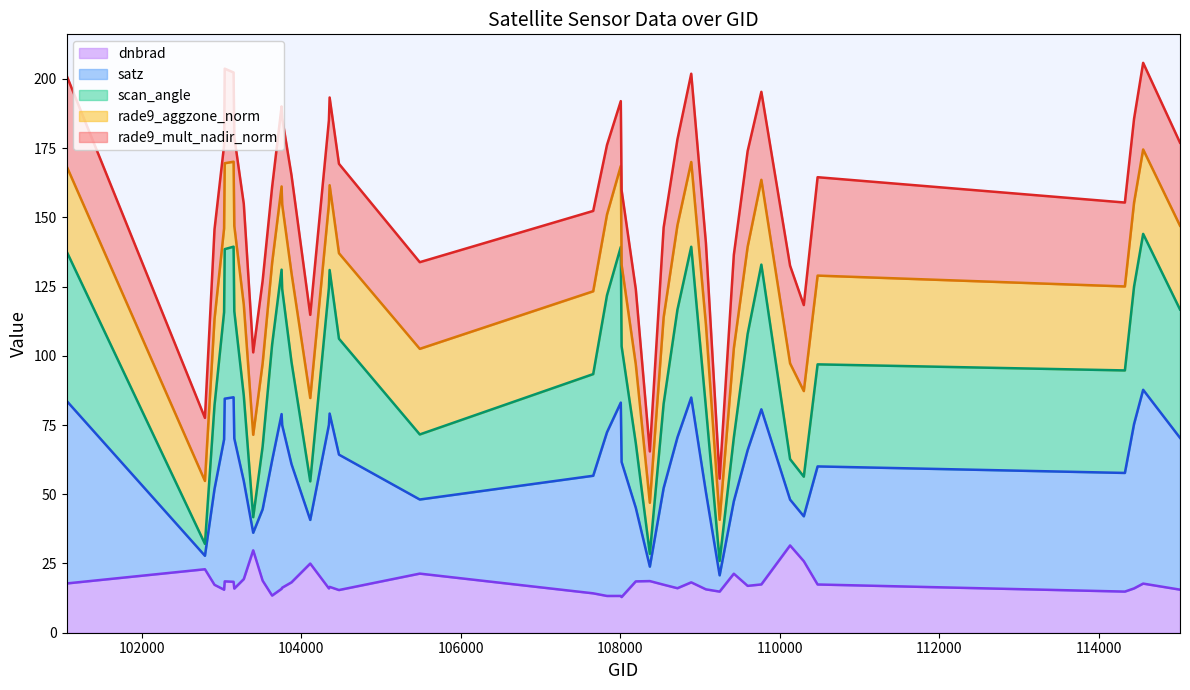

True or false: scan_angle and satz cross at least once.

False